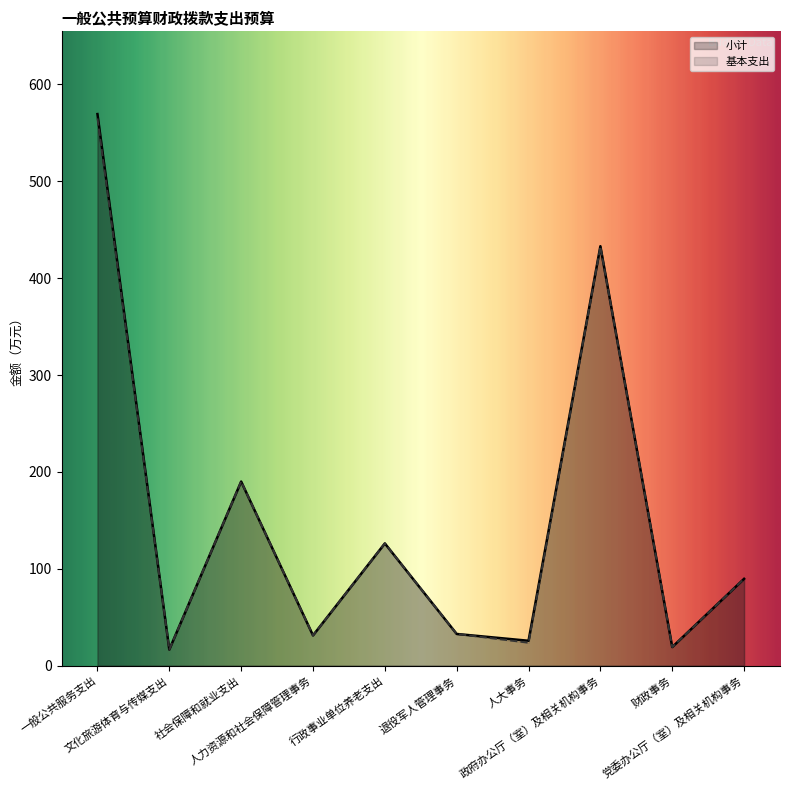

What is the total value across all series at 文化旅游体育与传媒支出?

33.1